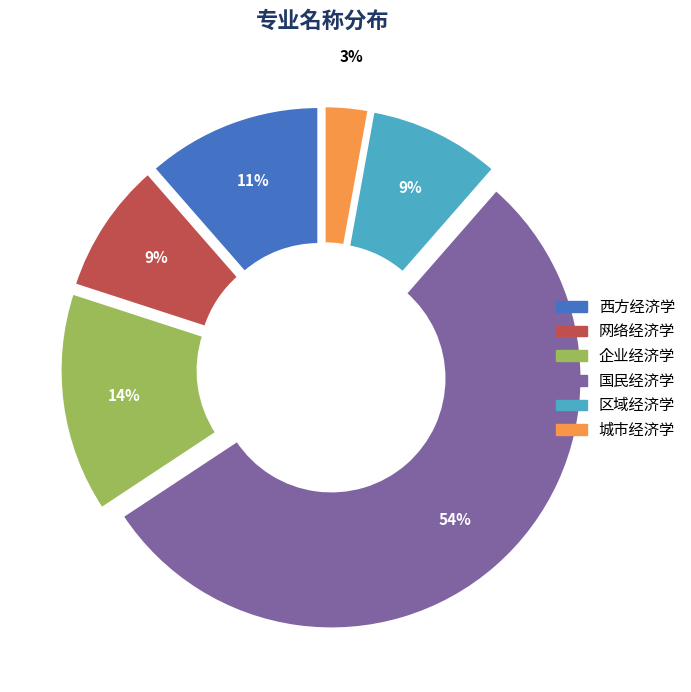

To the nearest percent, what is the difference between the largest and smallest slice percentages?

51%